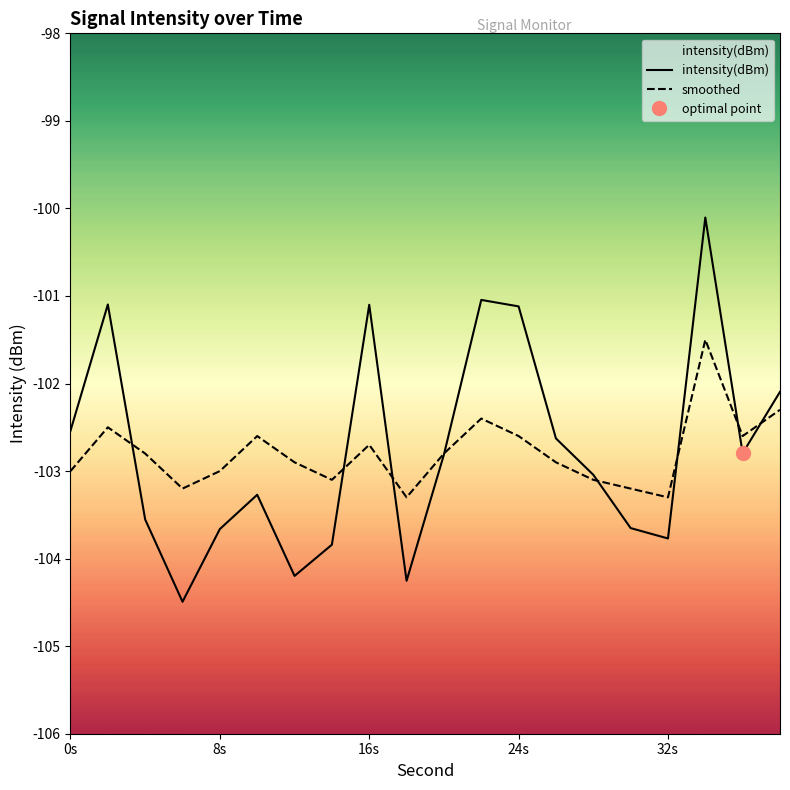

How many times do intensity(dBm) and smoothed cross each other?

8